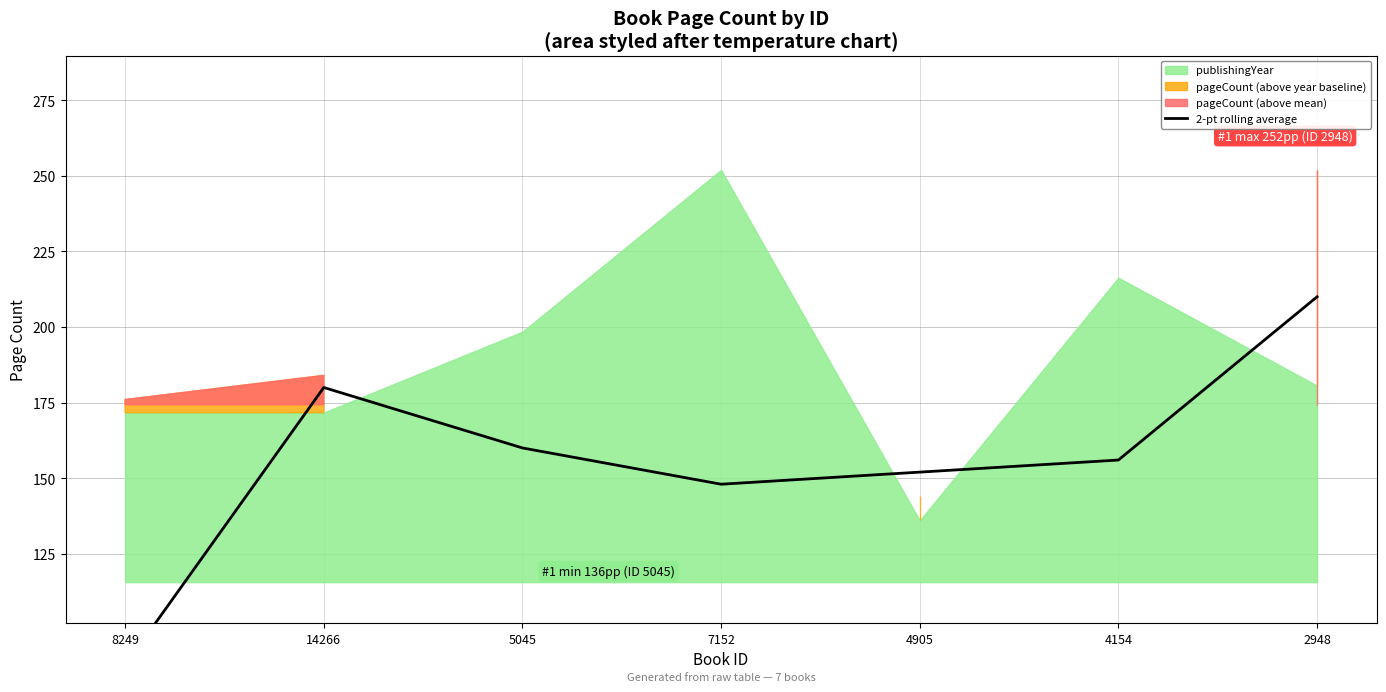

At which category does the data reach its first local peak?

14266